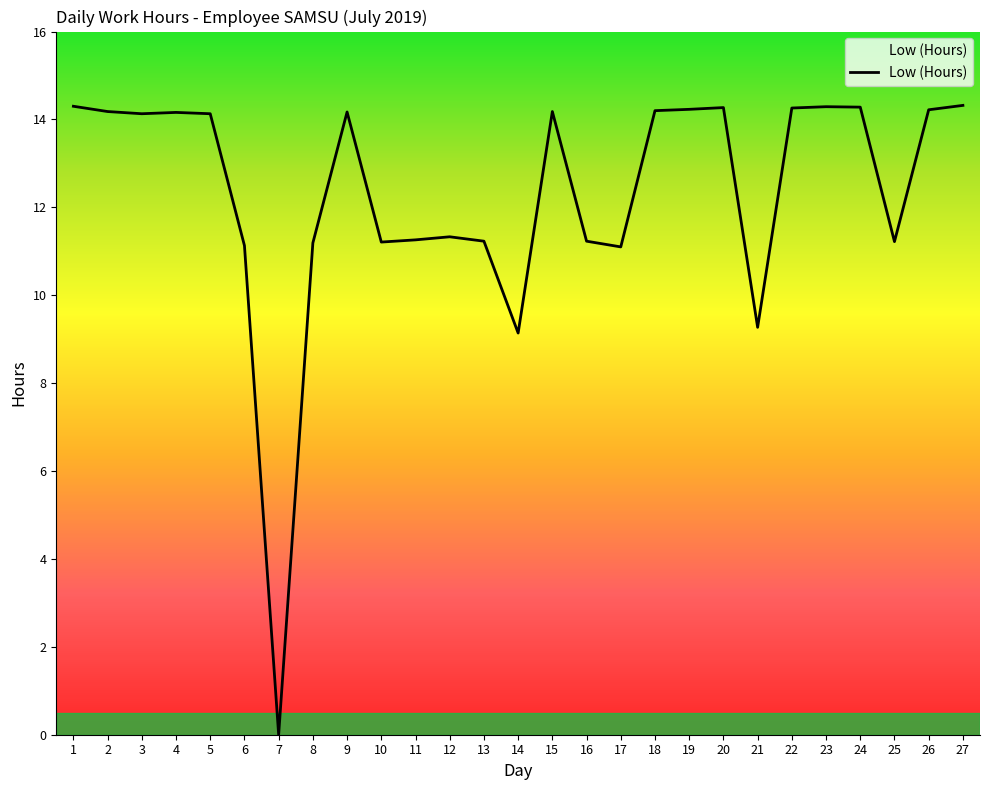

How many series are shown in this chart?

1